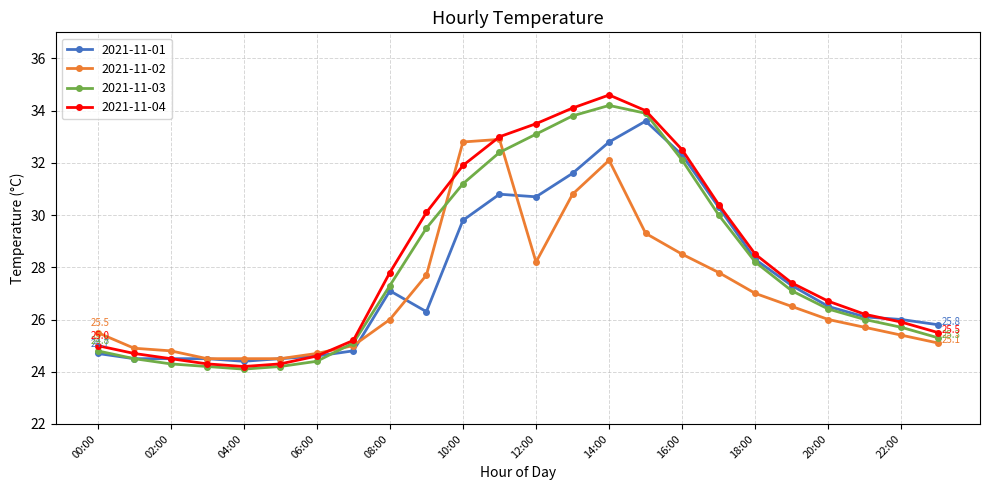

Reading left to right, extract all data points from this chart.

2021-11-01: 24.7	24.5	24.5	24.5	24.4	24.5	24.6	24.8	27.1	26.3	29.8	30.8	30.7	31.6	32.8	33.6	32.3	30.3	28.3	27.3	26.5	26.1	26.0	25.8
2021-11-02: 25.5	24.9	24.8	24.5	24.5	24.5	24.7	25.0	26.0	27.7	32.8	32.9	28.2	30.8	32.1	29.3	28.5	27.8	27.0	26.5	26.0	25.7	25.4	25.1
2021-11-03: 24.8	24.5	24.3	24.2	24.1	24.2	24.4	25.1	27.3	29.5	31.2	32.4	33.1	33.8	34.2	33.9	32.1	30.0	28.2	27.1	26.4	26.0	25.7	25.3
2021-11-04: 25.0	24.7	24.5	24.3	24.2	24.3	24.6	25.2	27.8	30.1	31.9	33.0	33.5	34.1	34.6	34.0	32.5	30.4	28.5	27.4	26.7	26.2	25.9	25.5